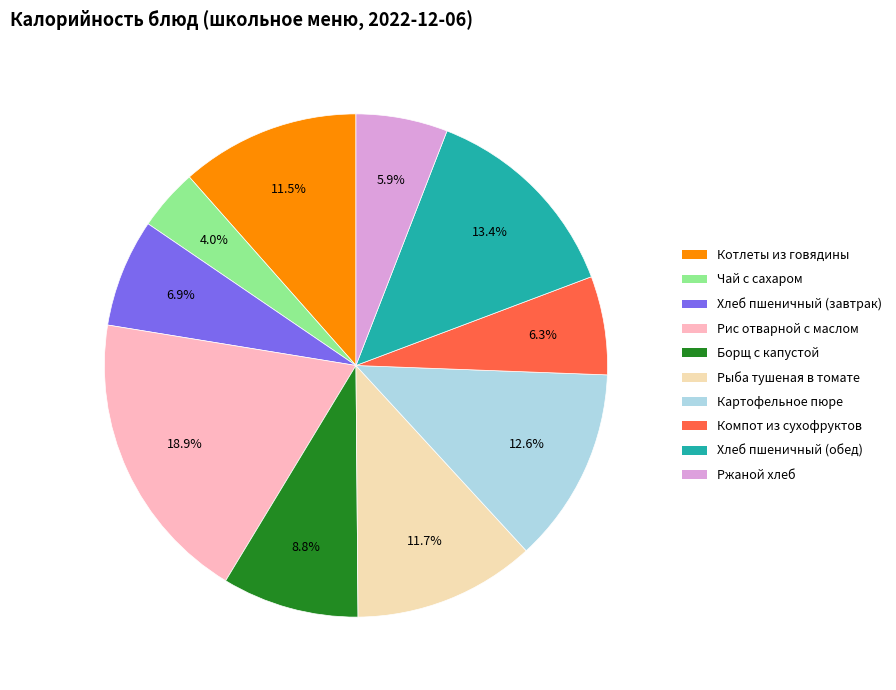

Count the number of slices in the pie.

10